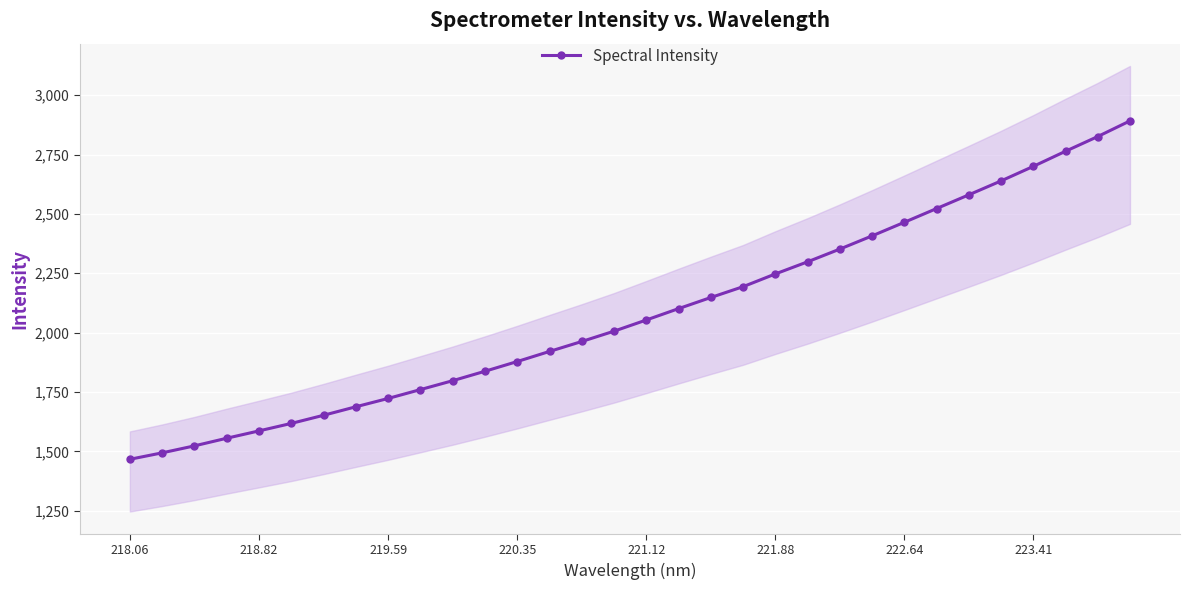

At which category does the chart reach its minimum across all series?

218.06